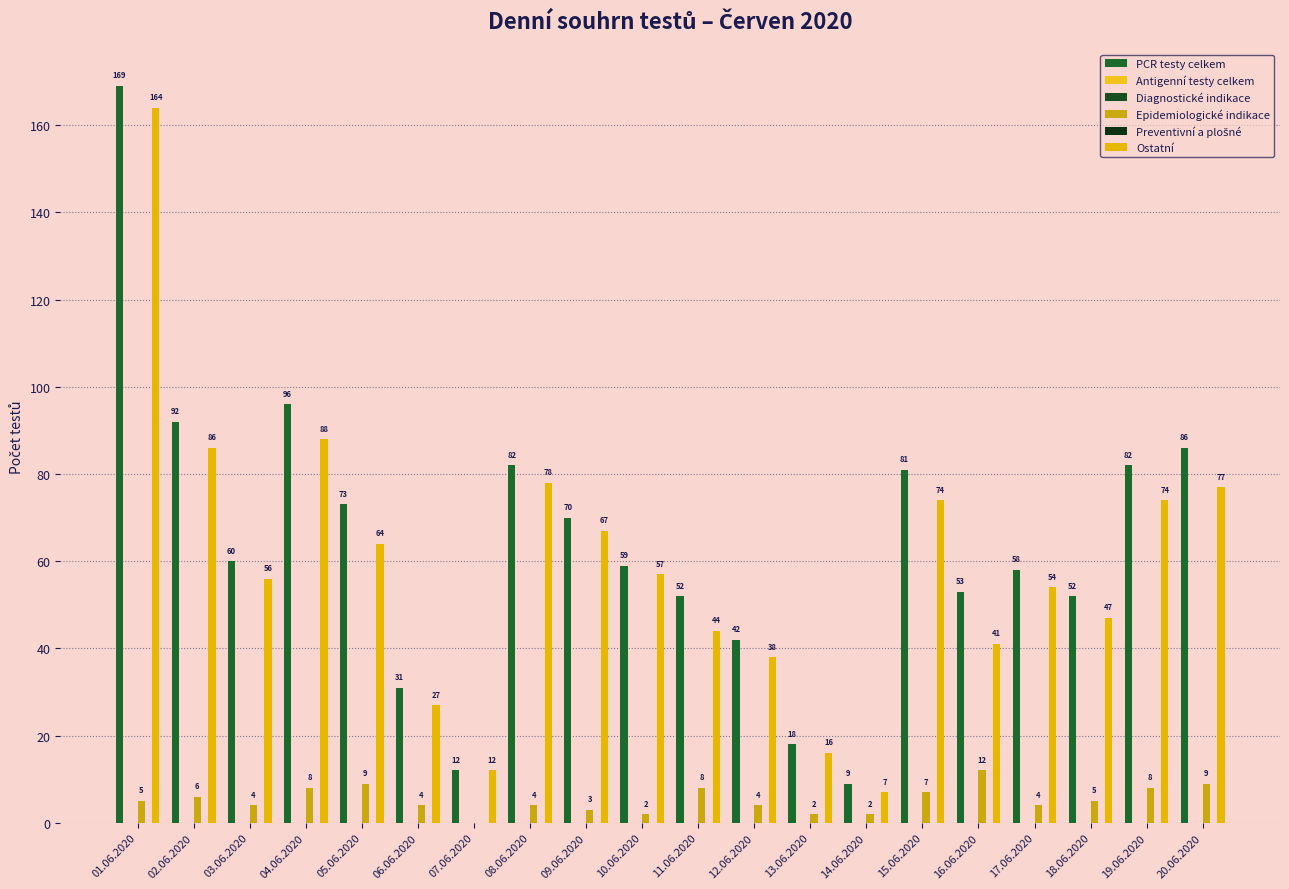

How many data points does each series have?

20